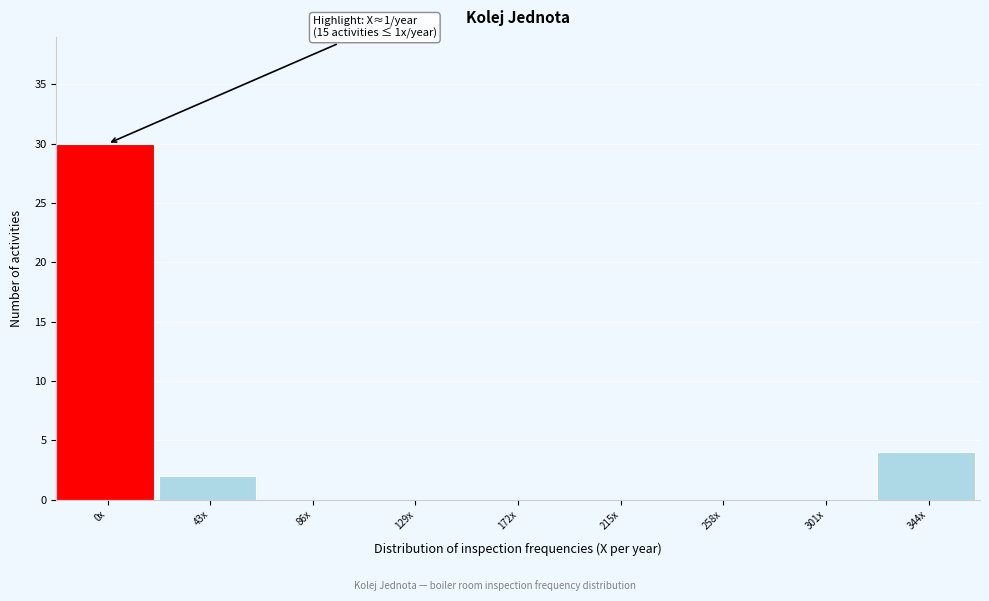

Reading left to right, list all the values displayed in this chart.

0x=30	43x=2	86x=0	129x=0	172x=0	215x=0	258x=0	301x=0	344x=4